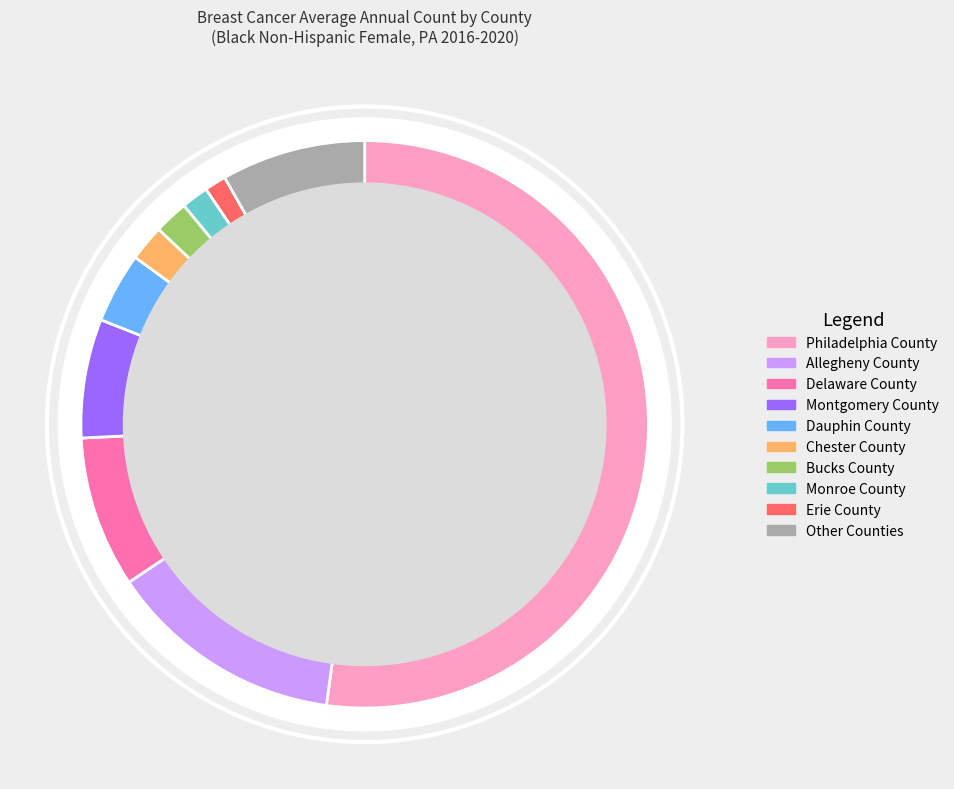

Which slice is the largest?

Philadelphia County